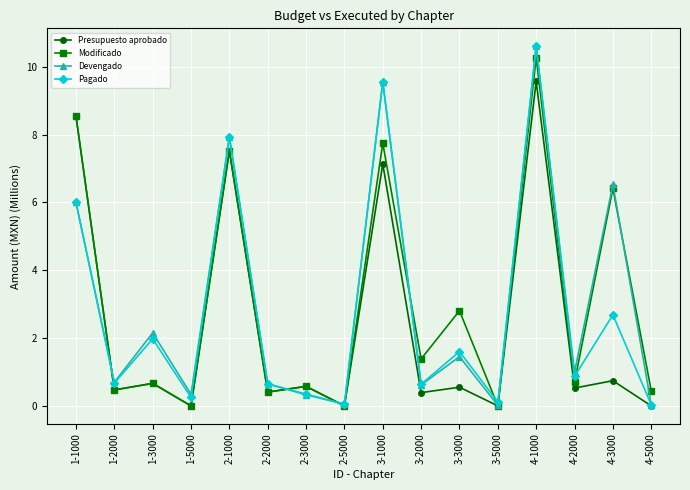

What is the maximum value shown in the chart?

10.6